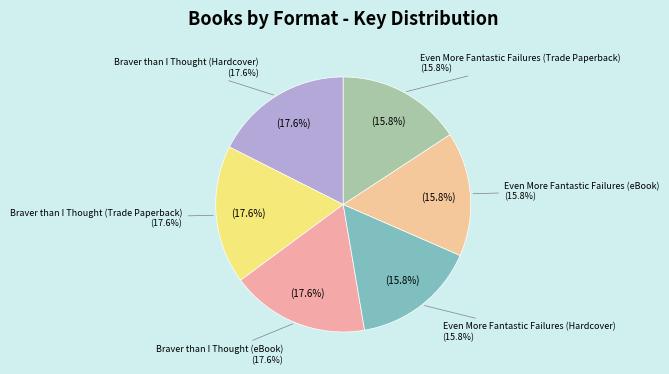

To the nearest percent, what portion does Even More Fantastic Failures (Hardcover) represent?

16%